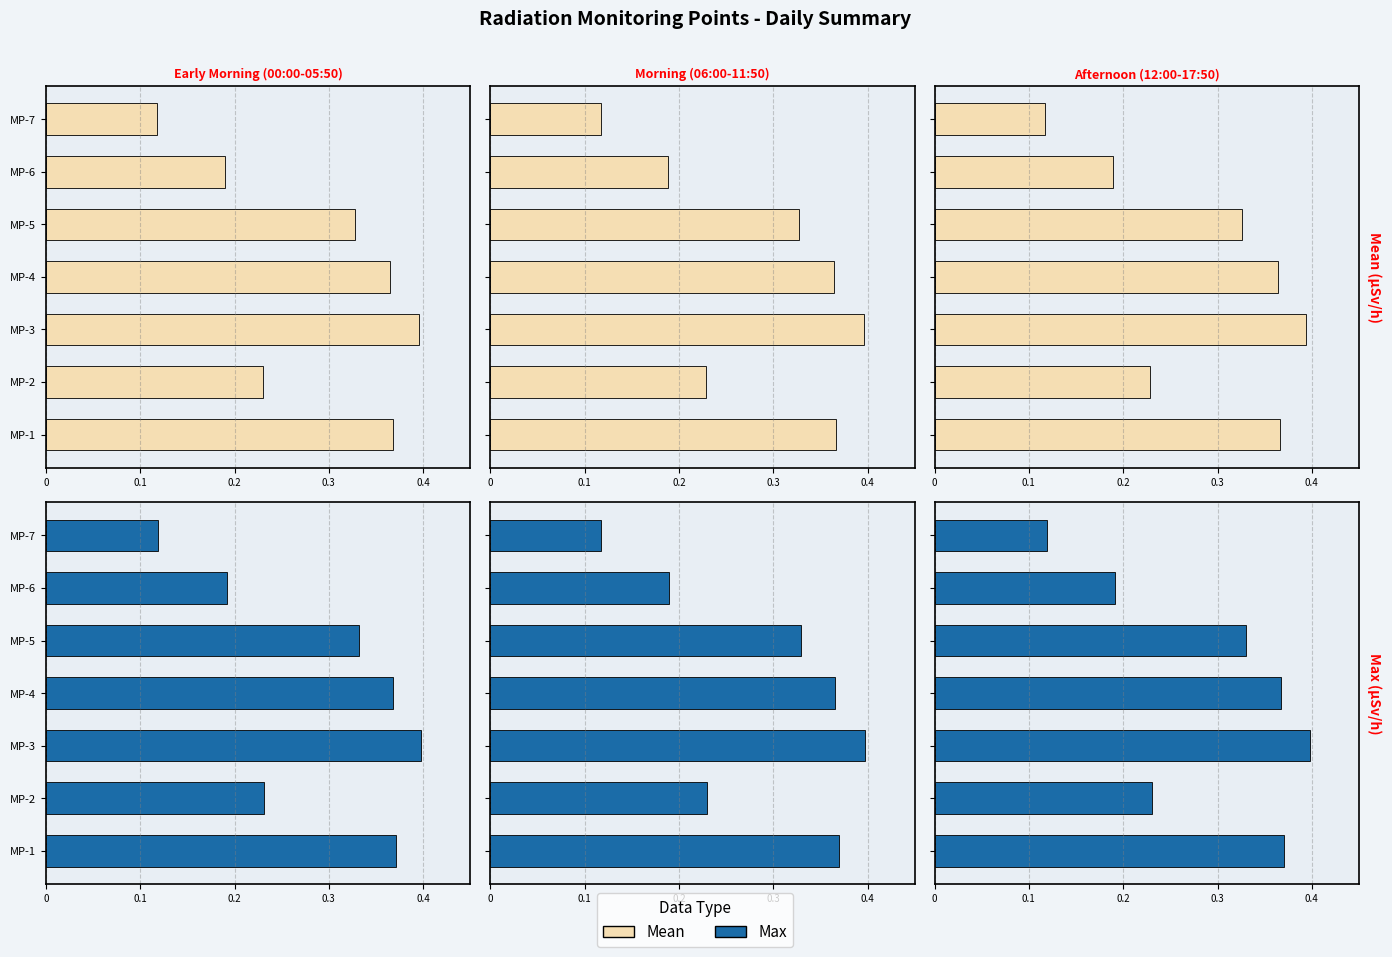

What position from the right is 6?

1